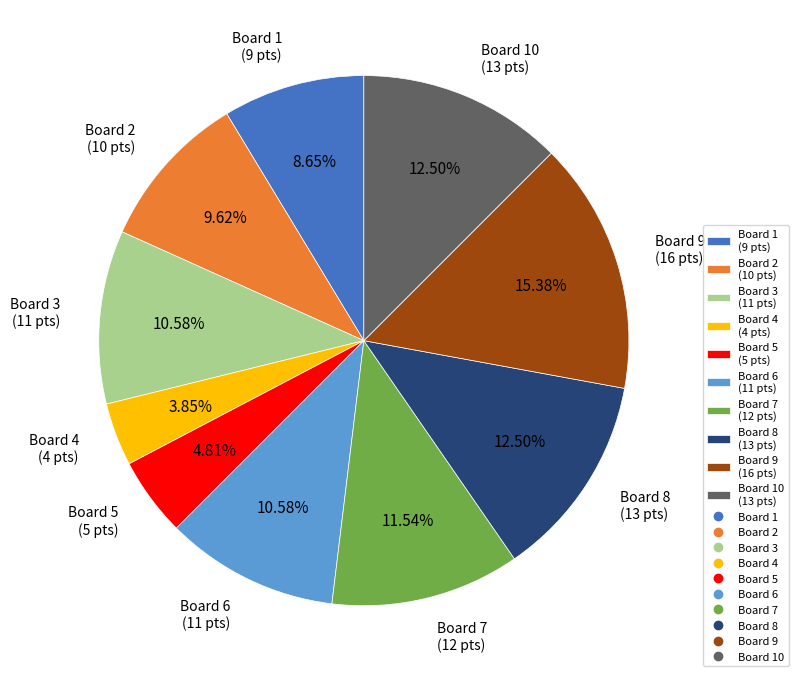

Which category has the biggest portion of the pie?

Board 9 (16 pts)